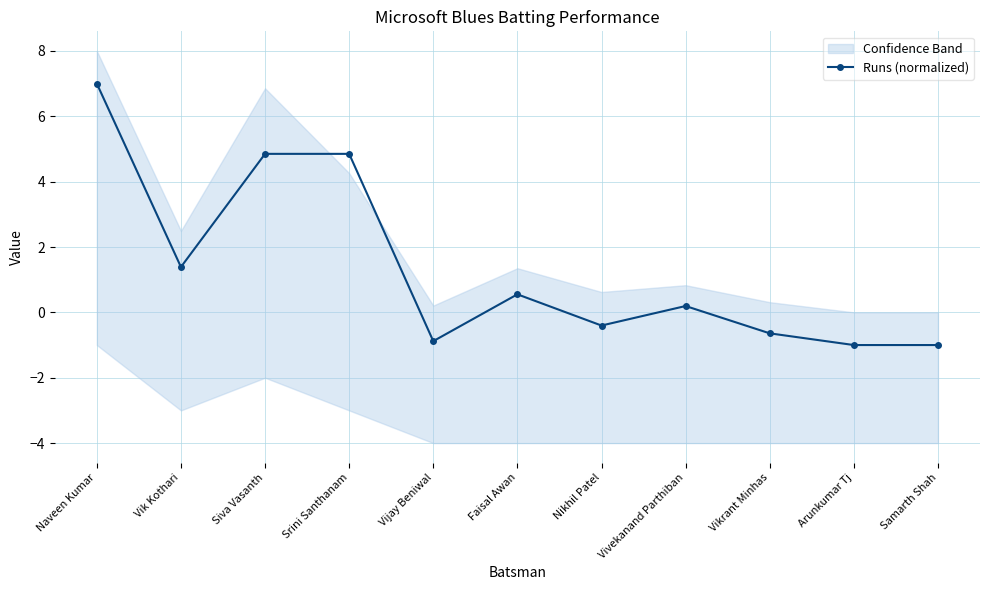

How many positive values does the Runs (normalized) series have?

6